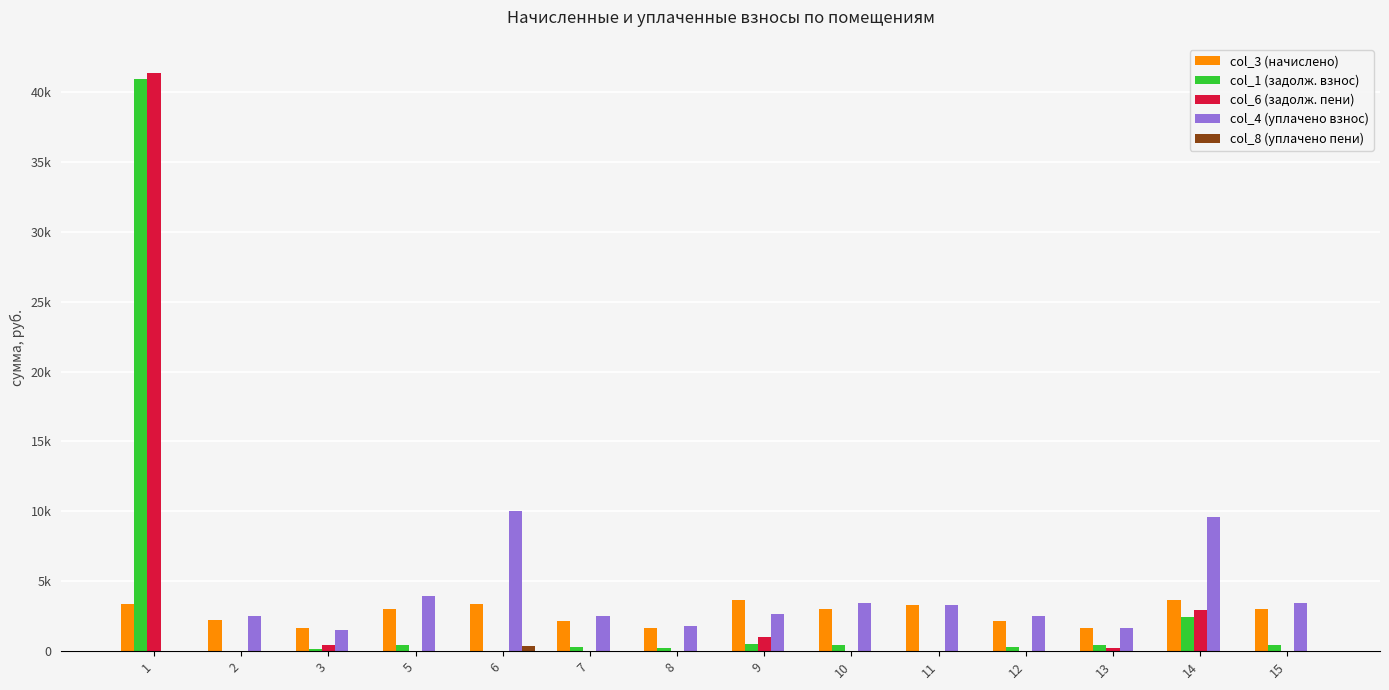

Reading left to right, what are all the values shown in this chart?

col_3 (начислено): 3361.3	2207.4	1654.7	3049.6	3346.4	2192.6	1636.1	3680.3	3019.9	3335.3	2192.6	1636.1	3669.2	3019.9
col_1 (задолж. взнос): 40893.8	0.0	172.8	435.7	0.0	313.2	233.7	505.3	431.4	0.0	313.2	467.5	2442.4	431.4
col_6 (задолж. пени): 41374.0	0.0	409.1	0.0	0.0	0.0	0.0	1031.1	0.0	0.0	0.0	233.2	2966.5	0.0
col_4 (уплачено взнос): 0.0	2522.8	1481.9	3921.6	10045.4	2505.8	1769.7	2626.5	3451.4	3335.3	2505.8	1636.1	9600.0	3451.4
col_8 (уплачено пени): 0.0	0.0	0.0	0.0	405.2	0.0	0.4	0.0	0.0	0.0	0.0	0.6	0.0	0.0